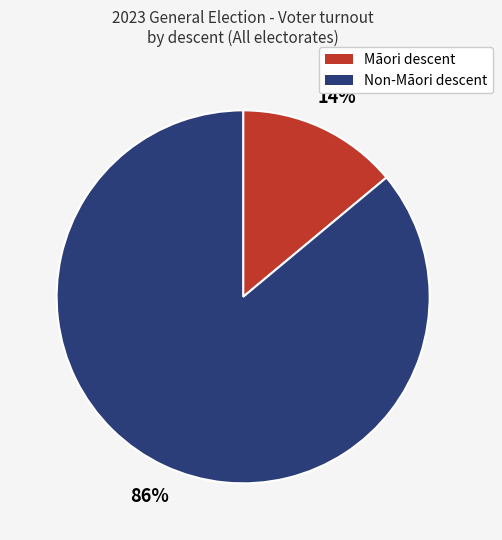

Which has a higher value, Non-Māori descent or Māori descent?

Non-Māori descent